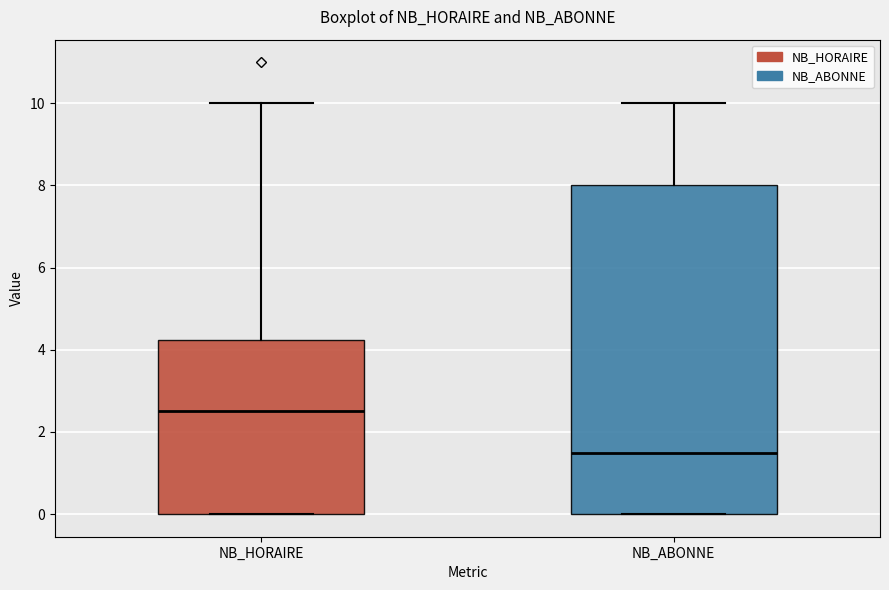

Reading left to right, transcribe this box plot: for each box, give where its median line is, the range the box spans, and where its two whiskers end, as read against the y-axis. The values are not printed on the chart, so give them approximately, as read against the axis.

NB_HORAIRE: median 2.6, box 0.0 to 4.2, whiskers 0.0 to 10.0
NB_ABONNE: median 1.6, box 0.0 to 8.0, whiskers 0.0 to 10.0